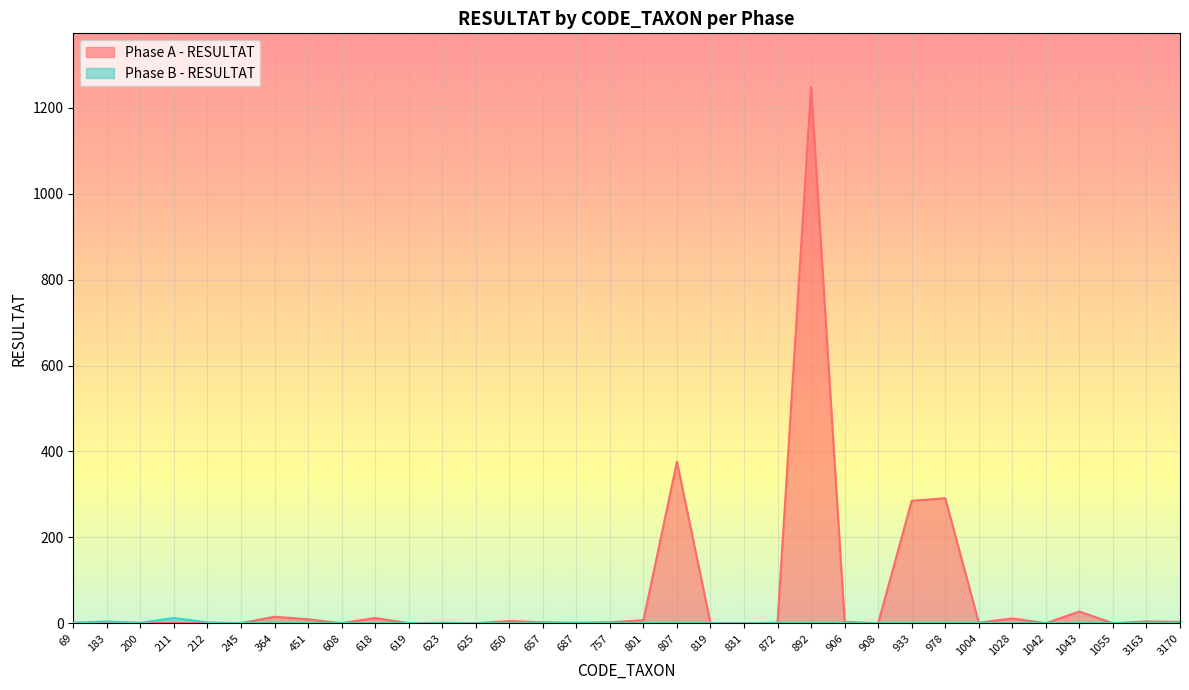

What are all the series names shown in the legend?

Phase A - RESULTAT, Phase B - RESULTAT